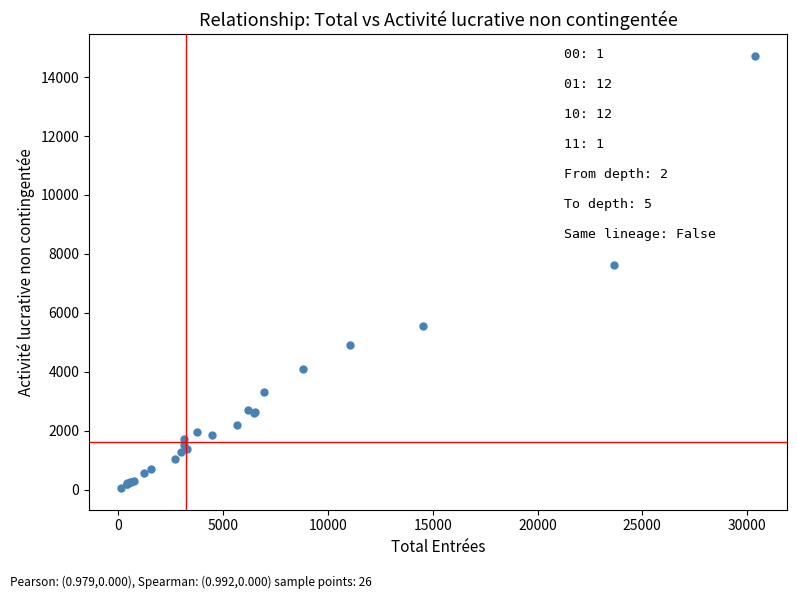

What Y value in the scatter plot is closest to 7393?

7617